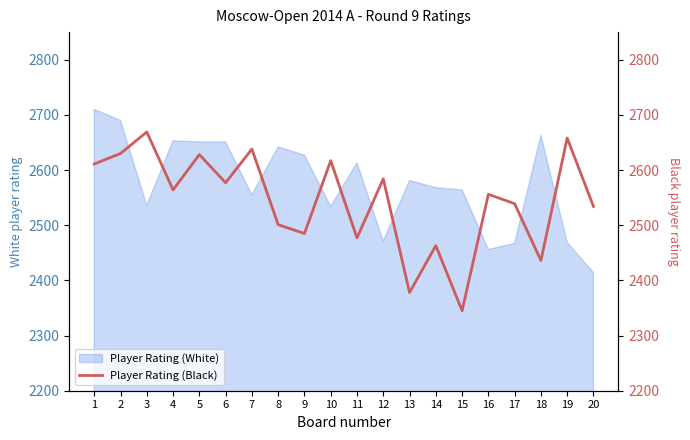

The value at 7 is 765. True or false?

False